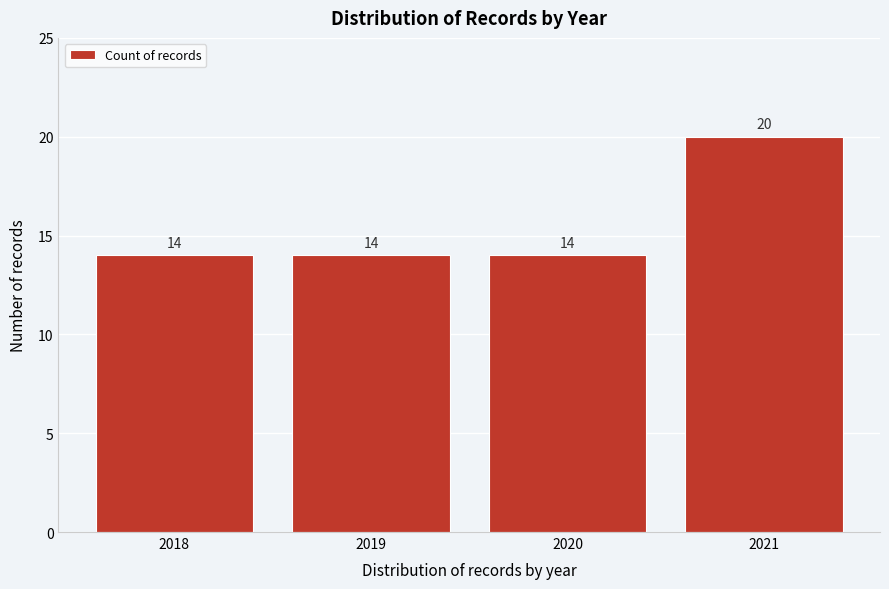

Reading right to left, extract all data points from this chart.

20	14	14	14